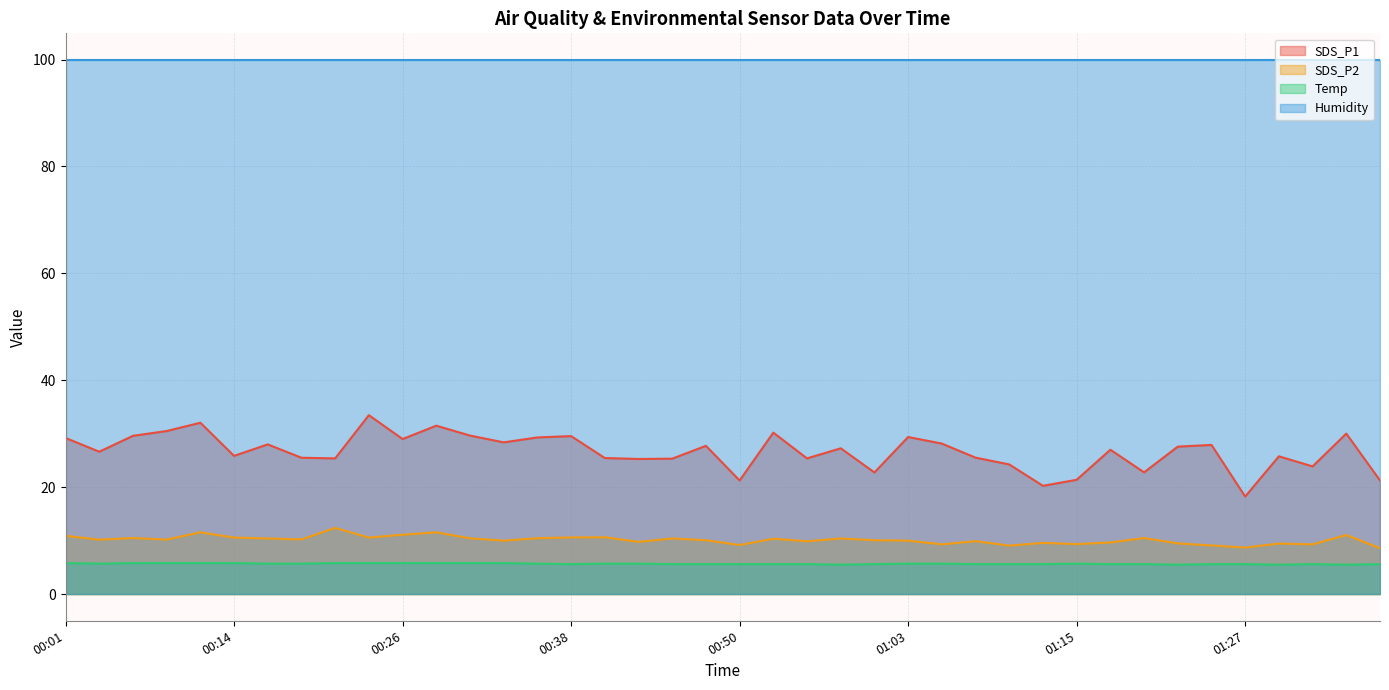

List the series in order of their peak value, lowest first.

Temp, SDS_P2, SDS_P1, Humidity